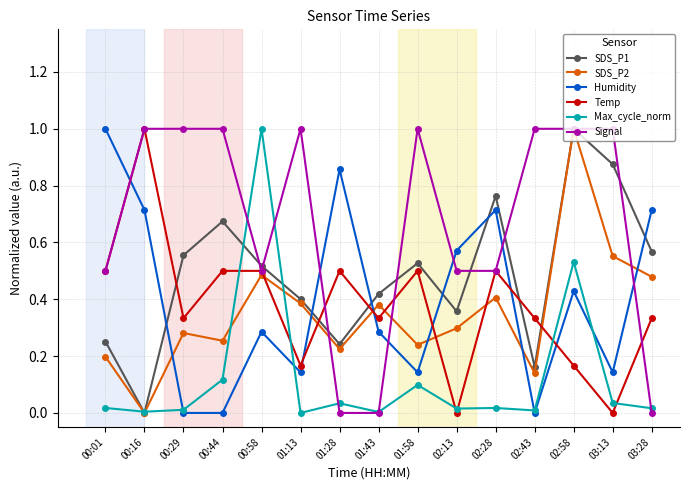

Between 00:16 and 03:28, which series saw the biggest shift?

Signal